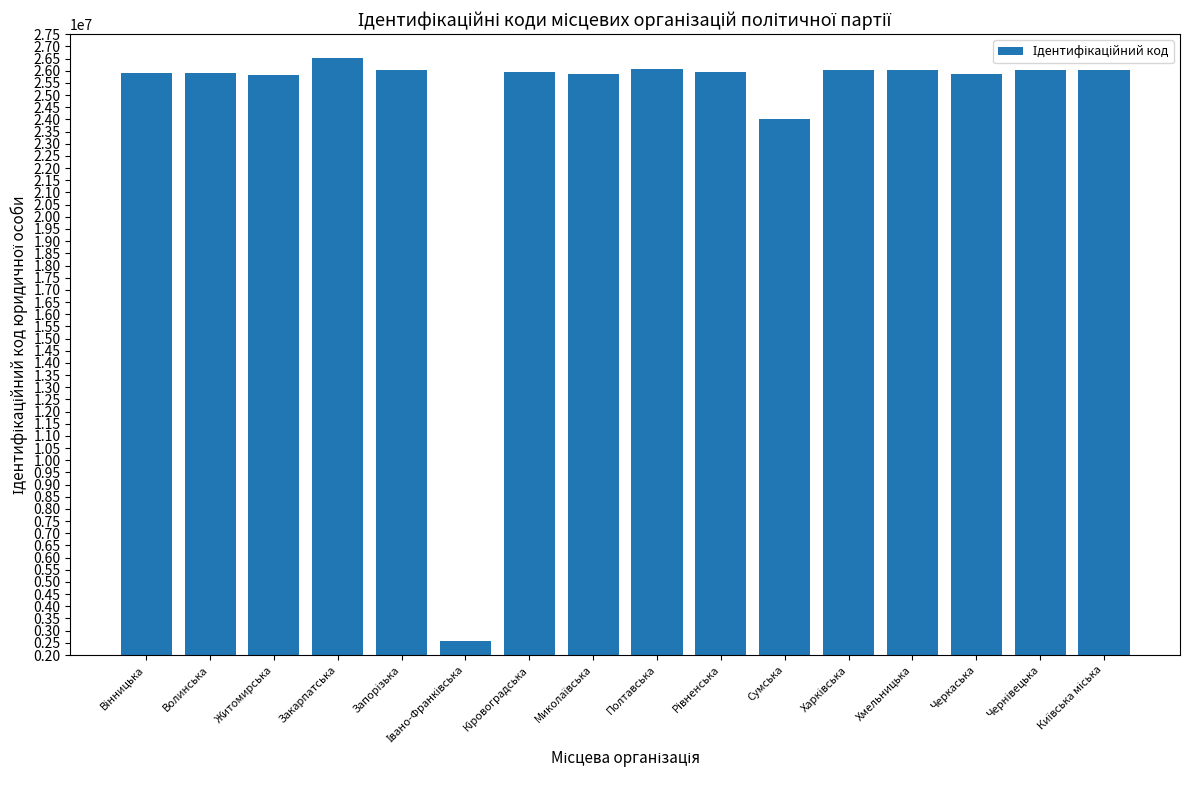

What is the greatest value displayed?

26528253